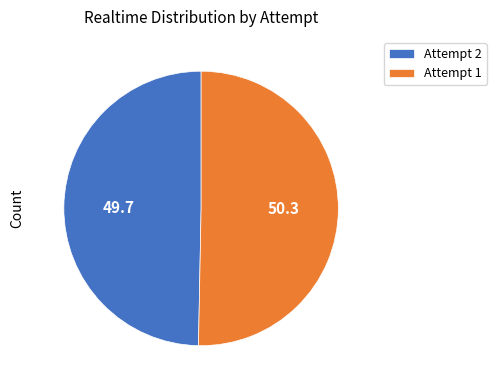

Is the sum of Attempt 1 and Attempt 2 greater than half?

Yes